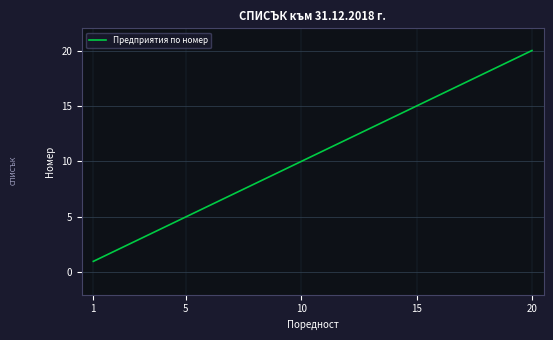

What is the difference between the maximum and minimum values?

19